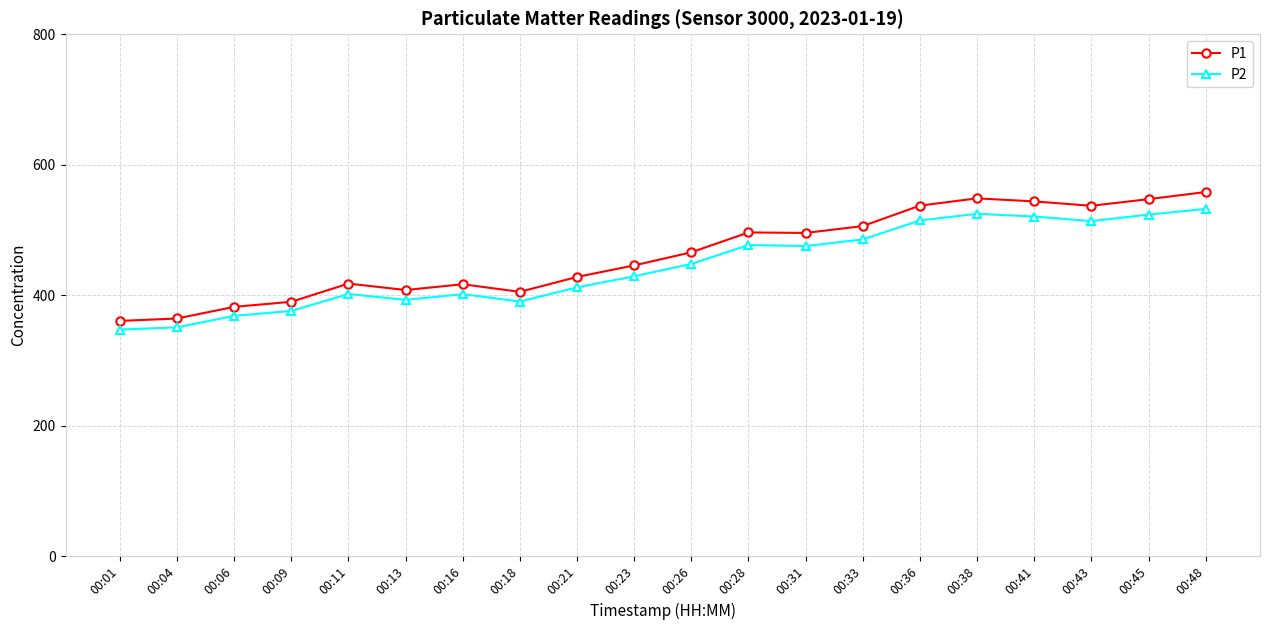

True or false: P1 and P2 intersect in this chart.

False